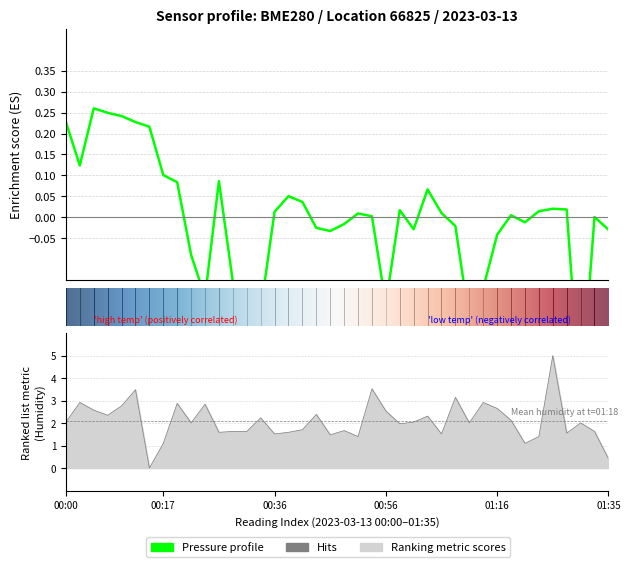

Is it true that humidity equals 1.6 at 00:29?

True